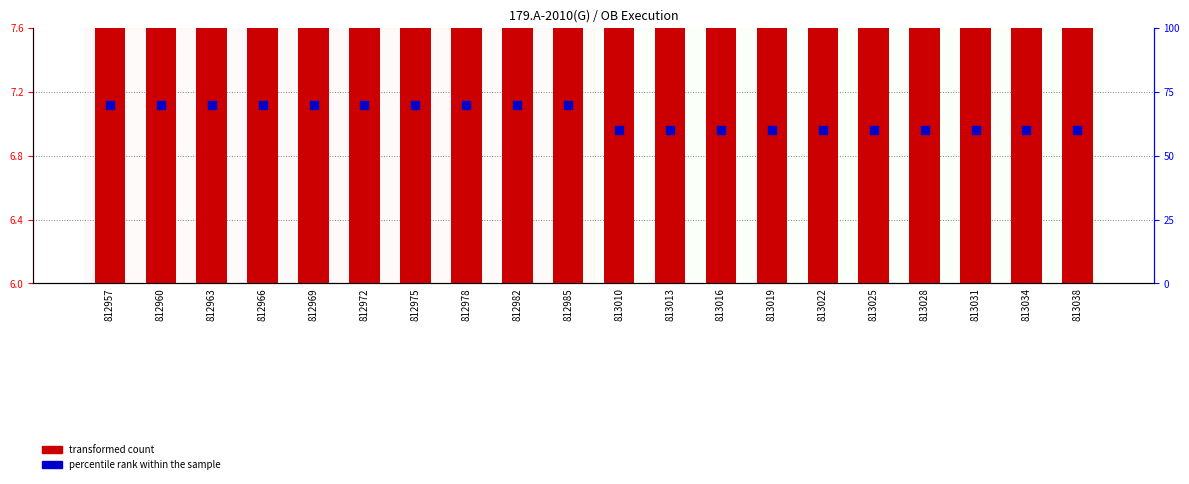

Which series has the widest spread of Y values?

percentile rank within the sample